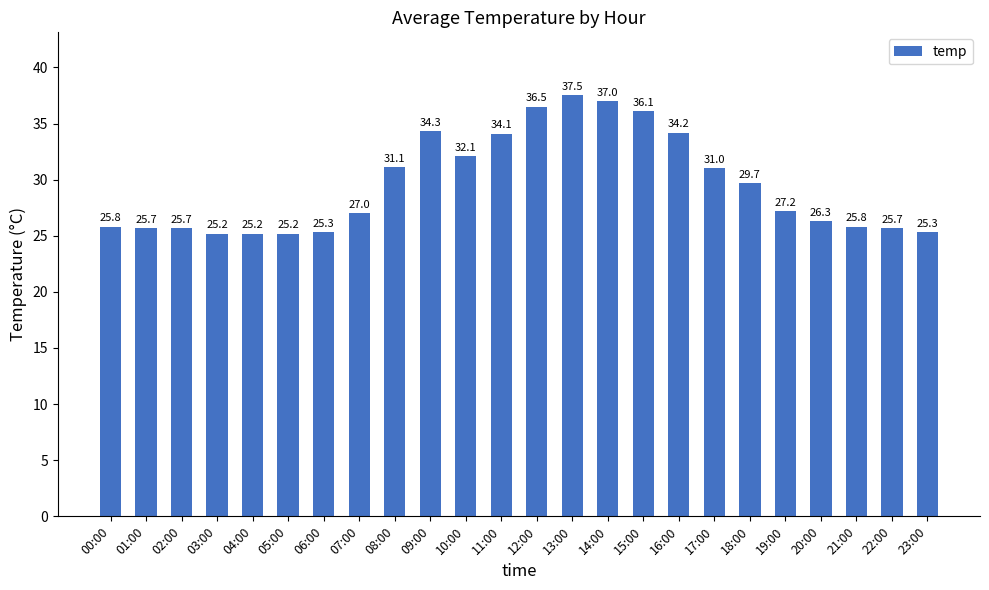

At which category does the chart reach its peak across all series?

13:00